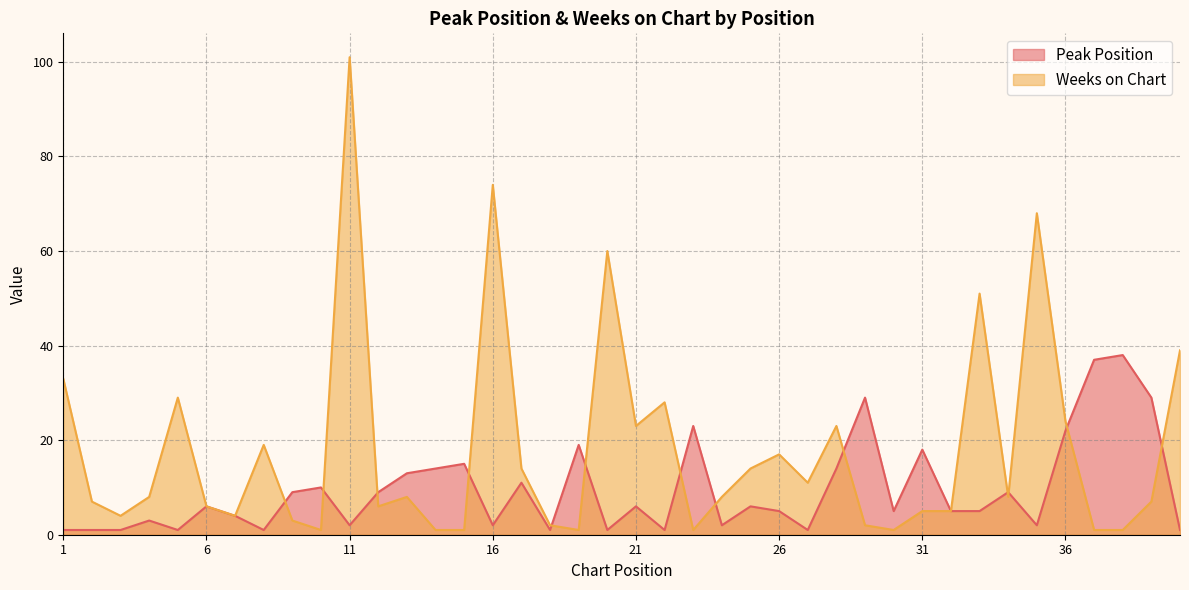

Between 40 and 6, which is larger?

6